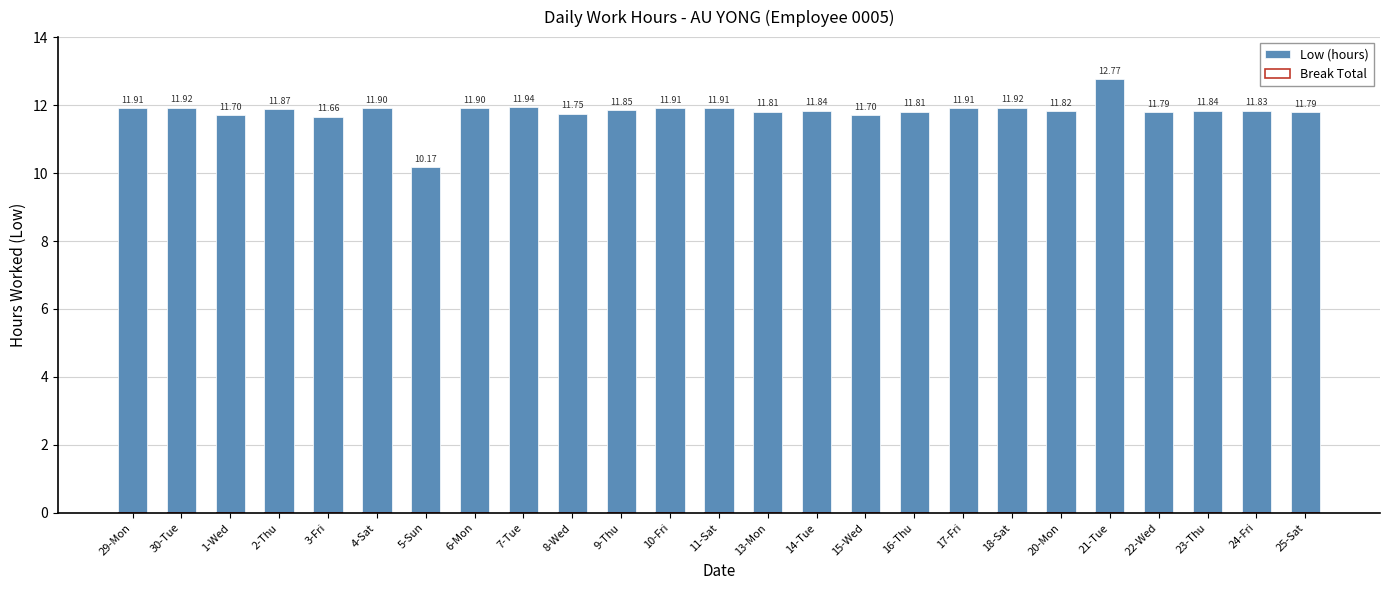

Are the bars grouped side by side (vs. stacked)?

No